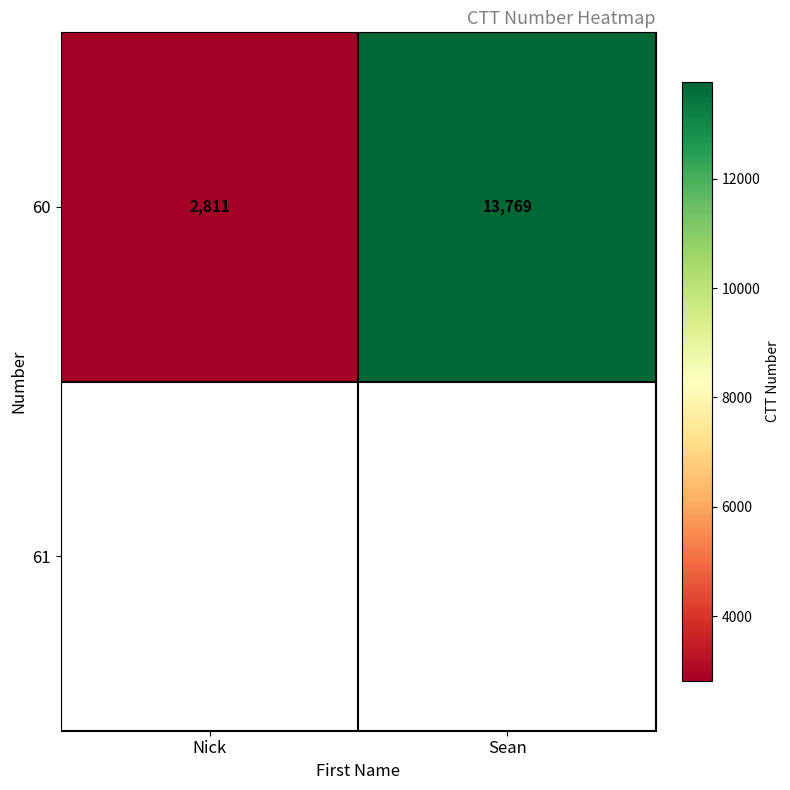

Where is the data nearest to the value 8290?

Nick